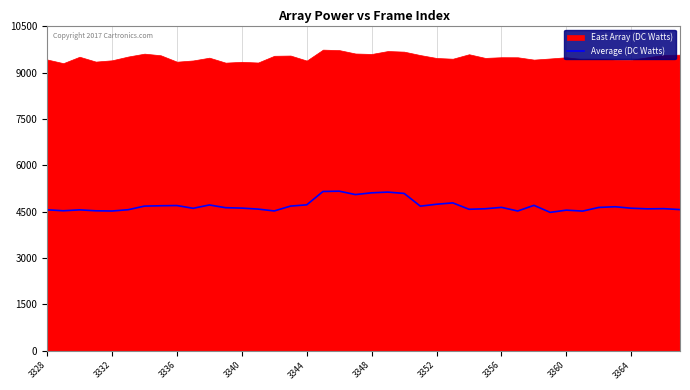

What is the maximum value for Average (DC Watts)?

5162